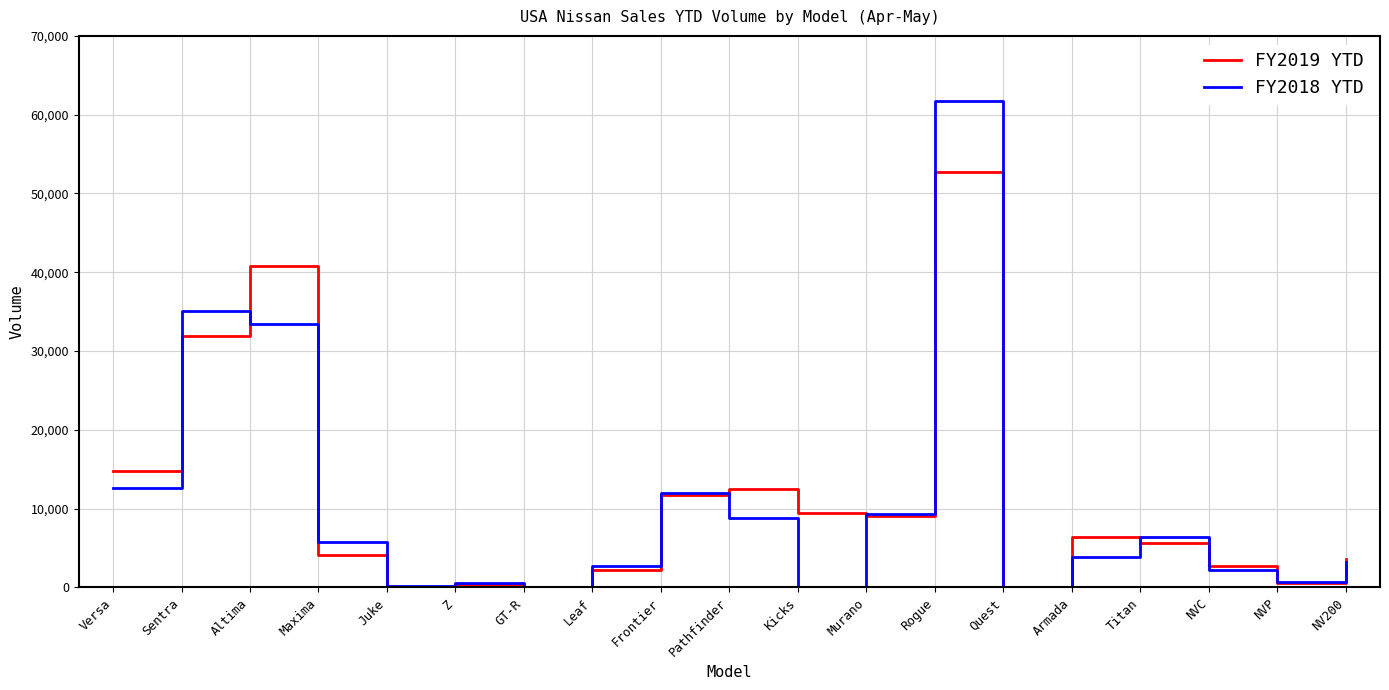

Rank the series by their maximum value, from lowest to highest.

FY2019 YTD, FY2018 YTD